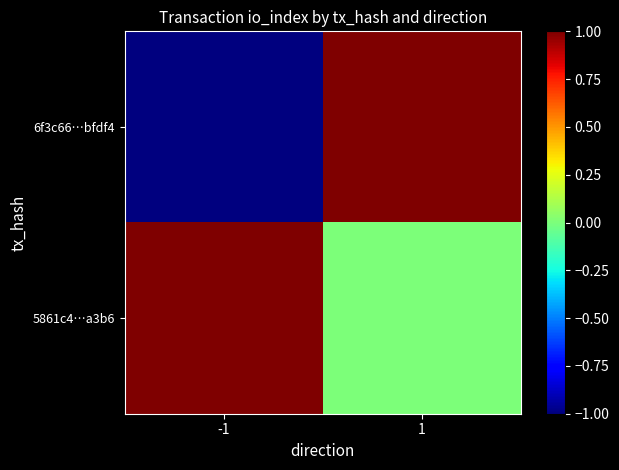

Reading left to right, transcribe all the data shown in this chart.

6f3c66…bfdf4: -1=-1	1=1
5861c4…a3b6: -1=1	1=0